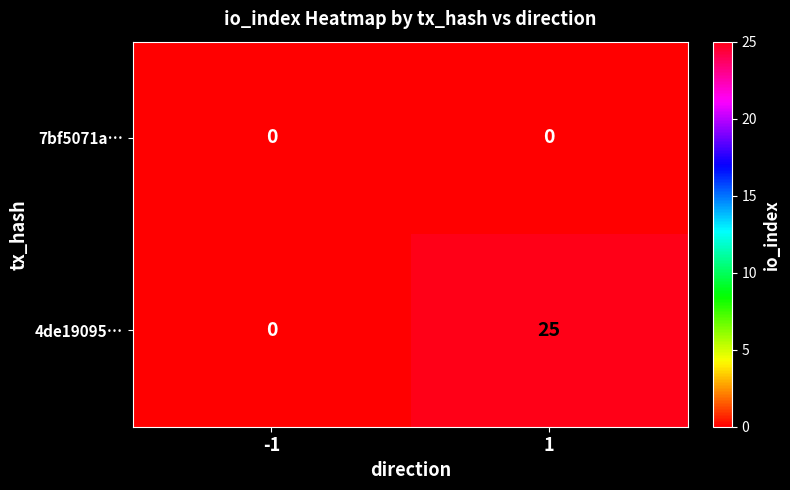

What is the greatest value displayed?

25